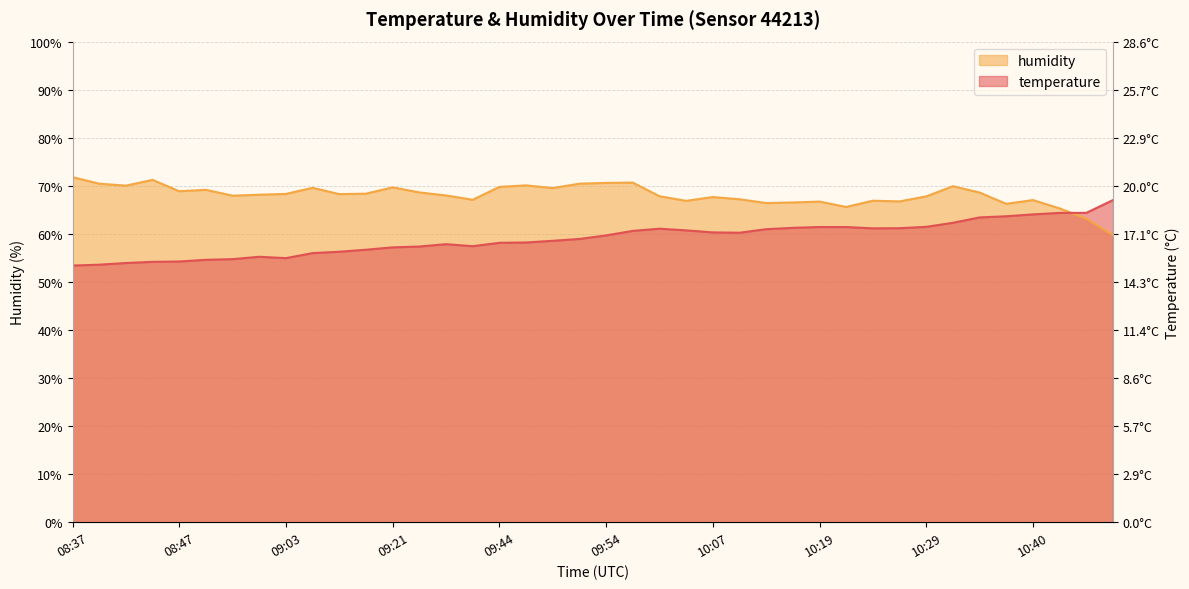

Which category has the highest value in the temperature series?

11:00